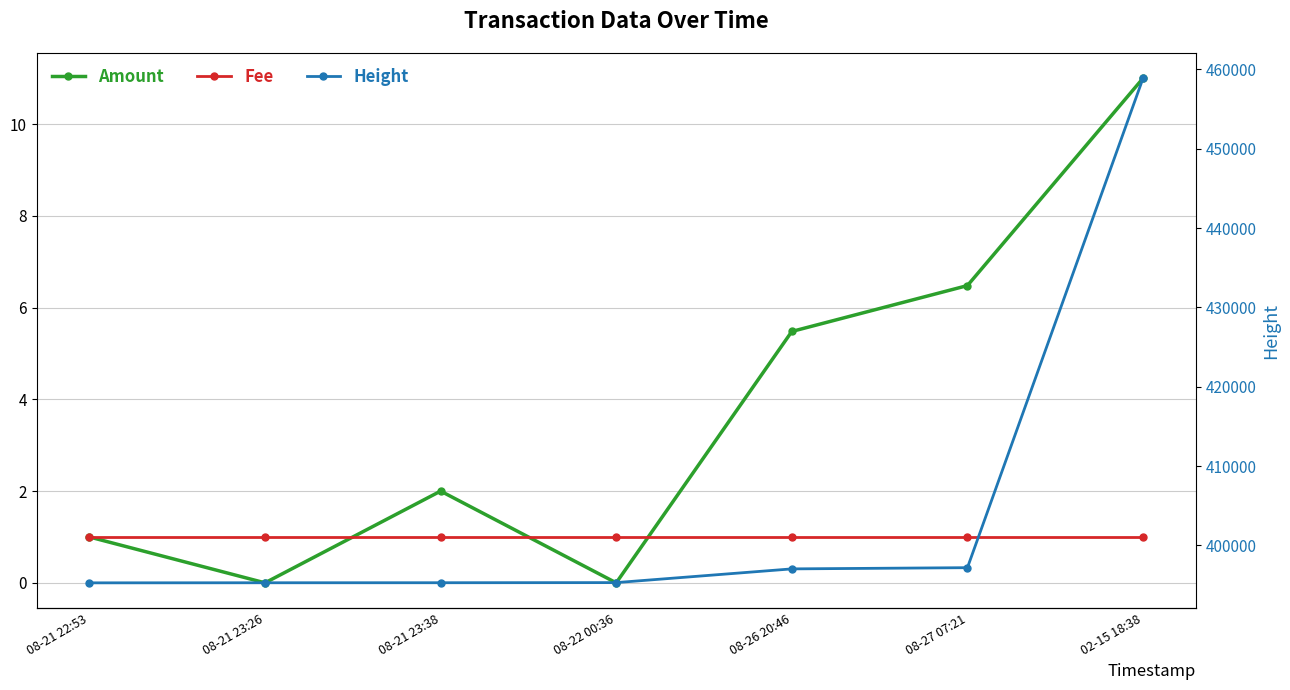

What is the difference between the second highest and minimum values in the Amount series?

6.5